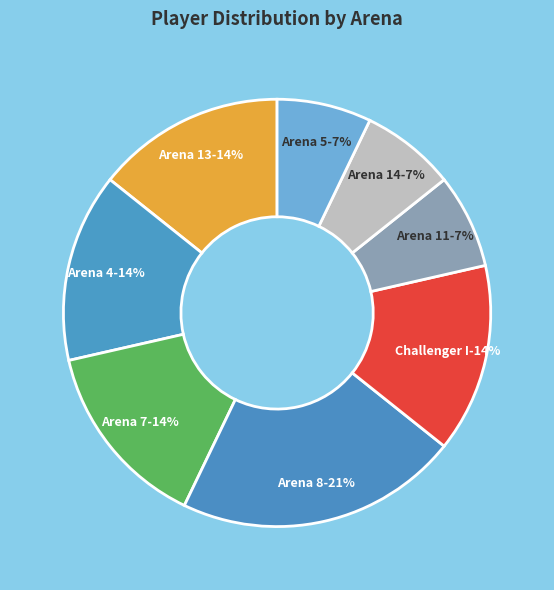

Does Arena 4 represent more than half of the total?

No